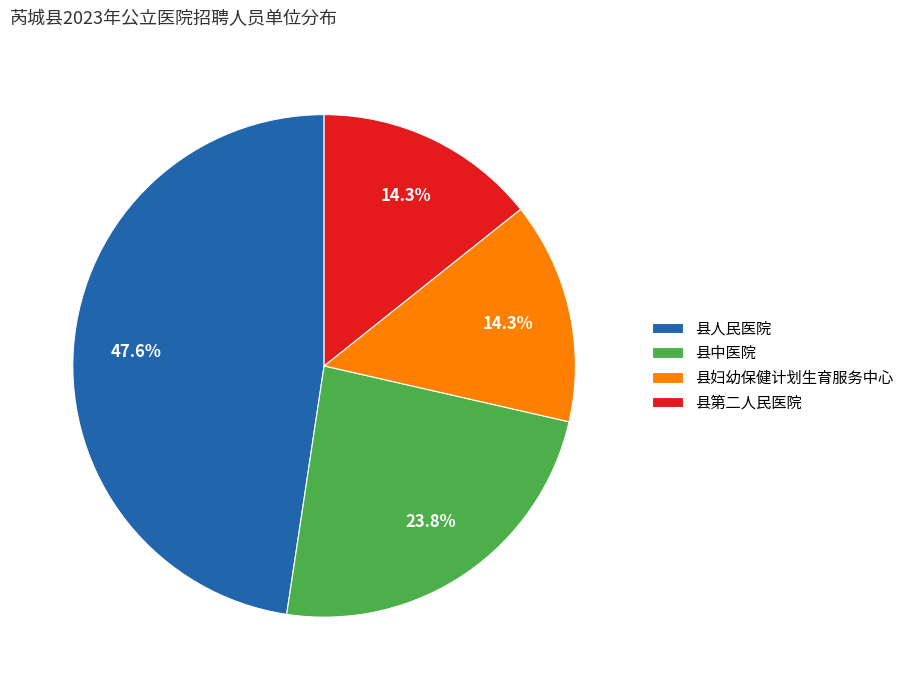

Which has a higher value, 县第二人民医院 or 县中医院?

县中医院